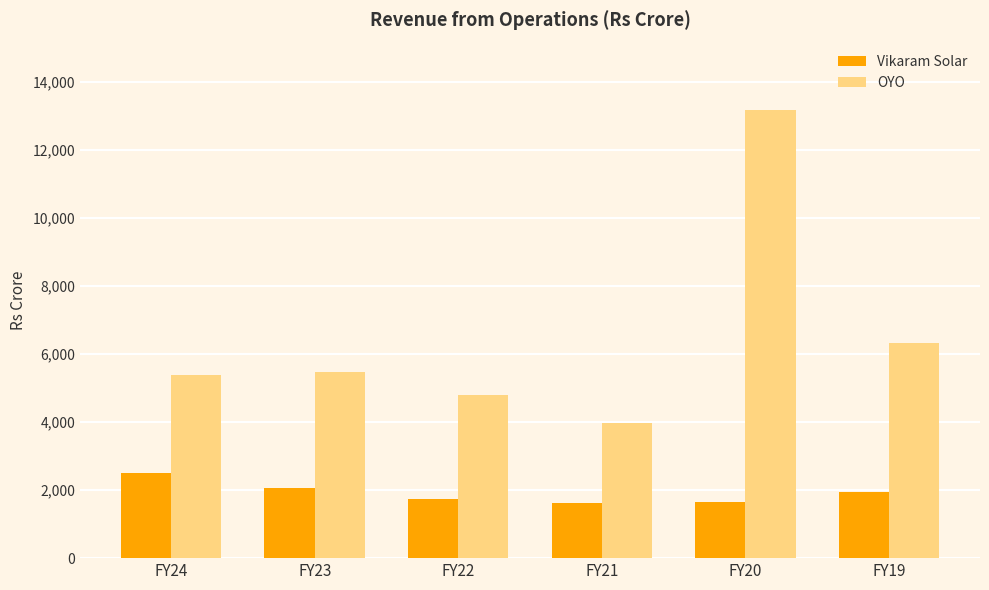

At FY21, list the series in order from smallest to largest.

Vikaram Solar, OYO